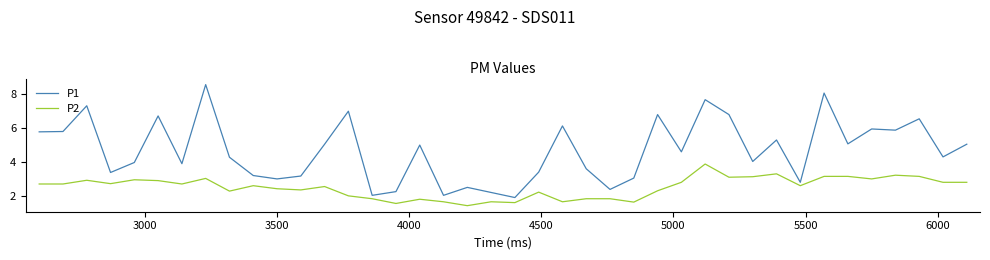

How many distinct data groups are displayed?

2